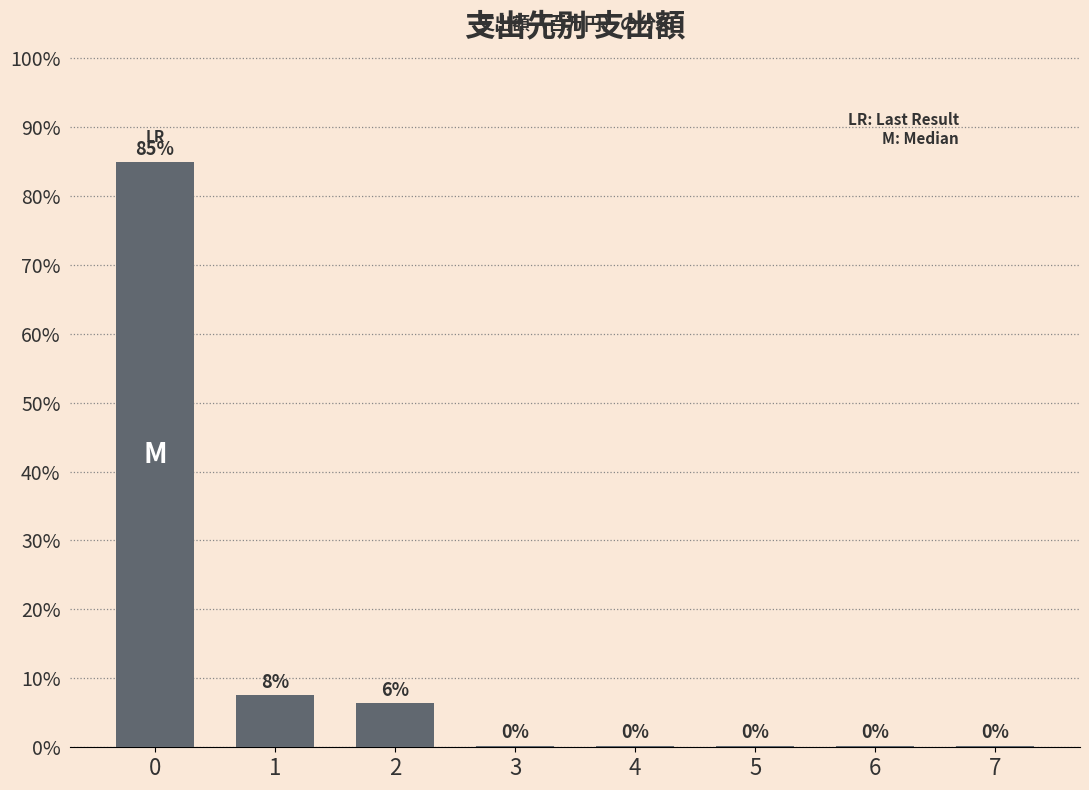

Are the bars grouped side by side (vs. stacked)?

No